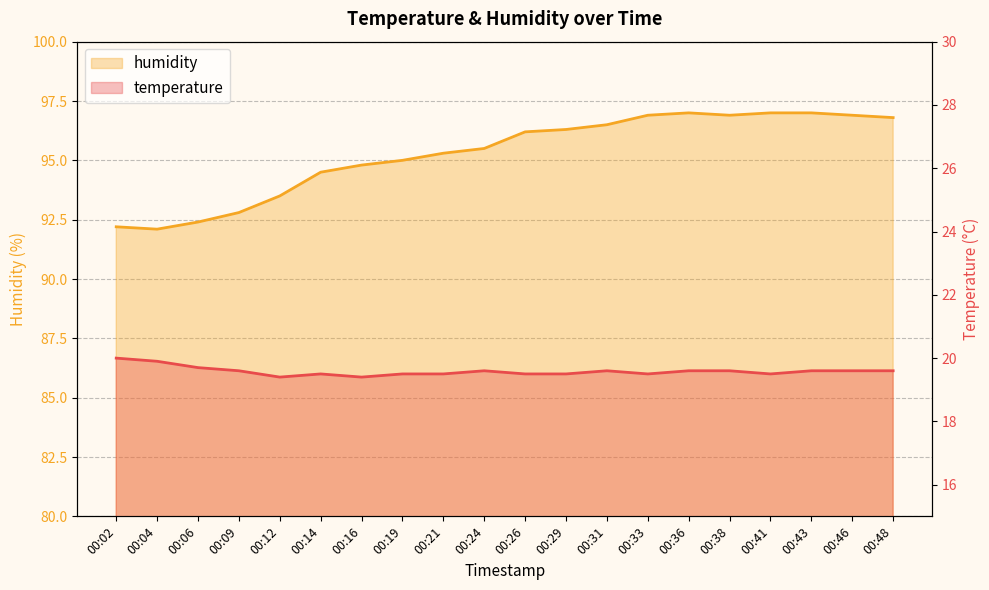

How many interior local valleys does the humidity series have?

2